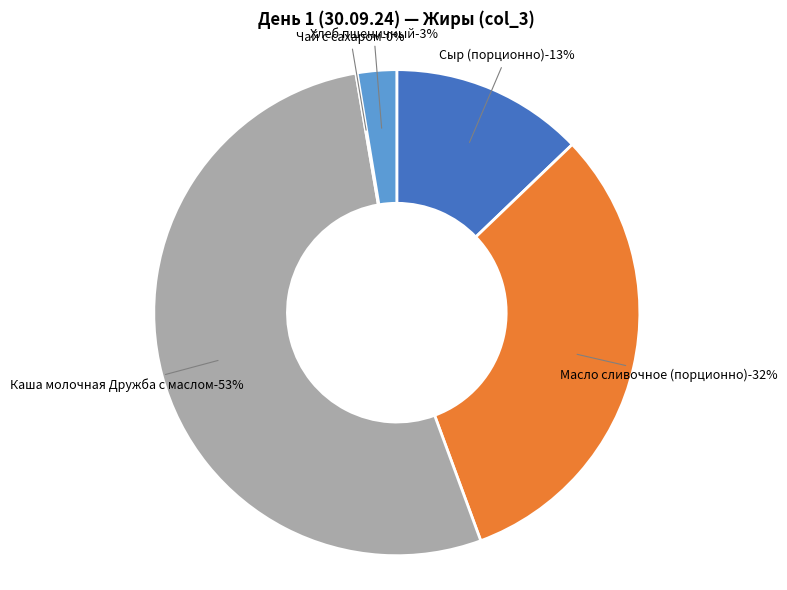

Is it true that Масло сливочное (порционно) is 23% of the pie?

False